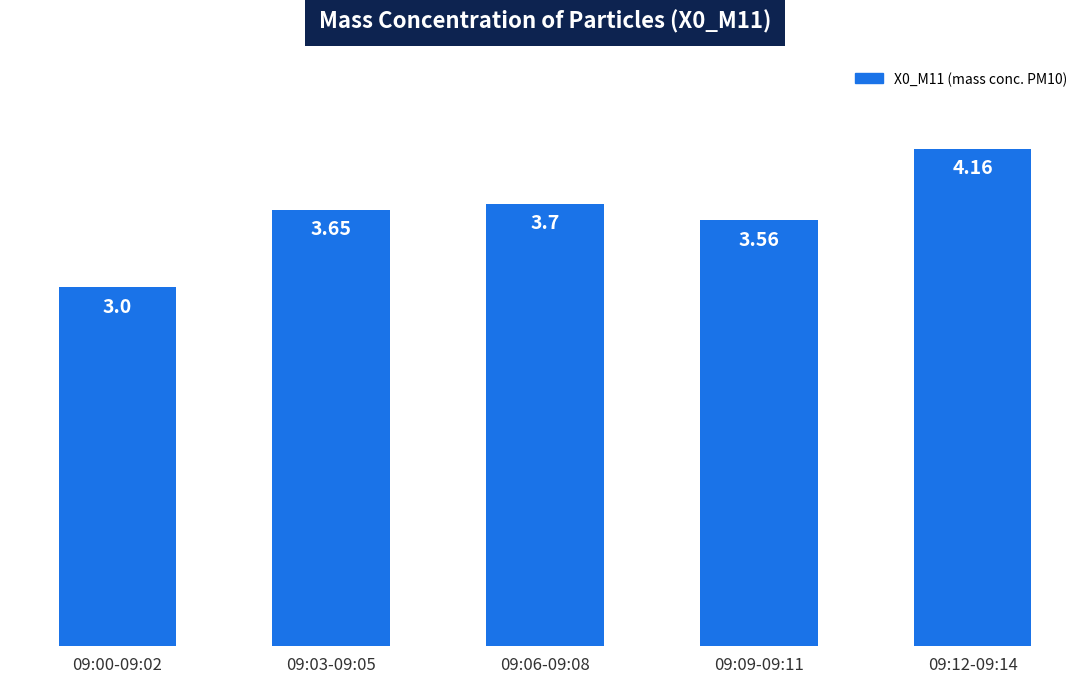

Rank the categories by value from highest to lowest.

09:12-09:14, 09:06-09:08, 09:03-09:05, 09:09-09:11, 09:00-09:02